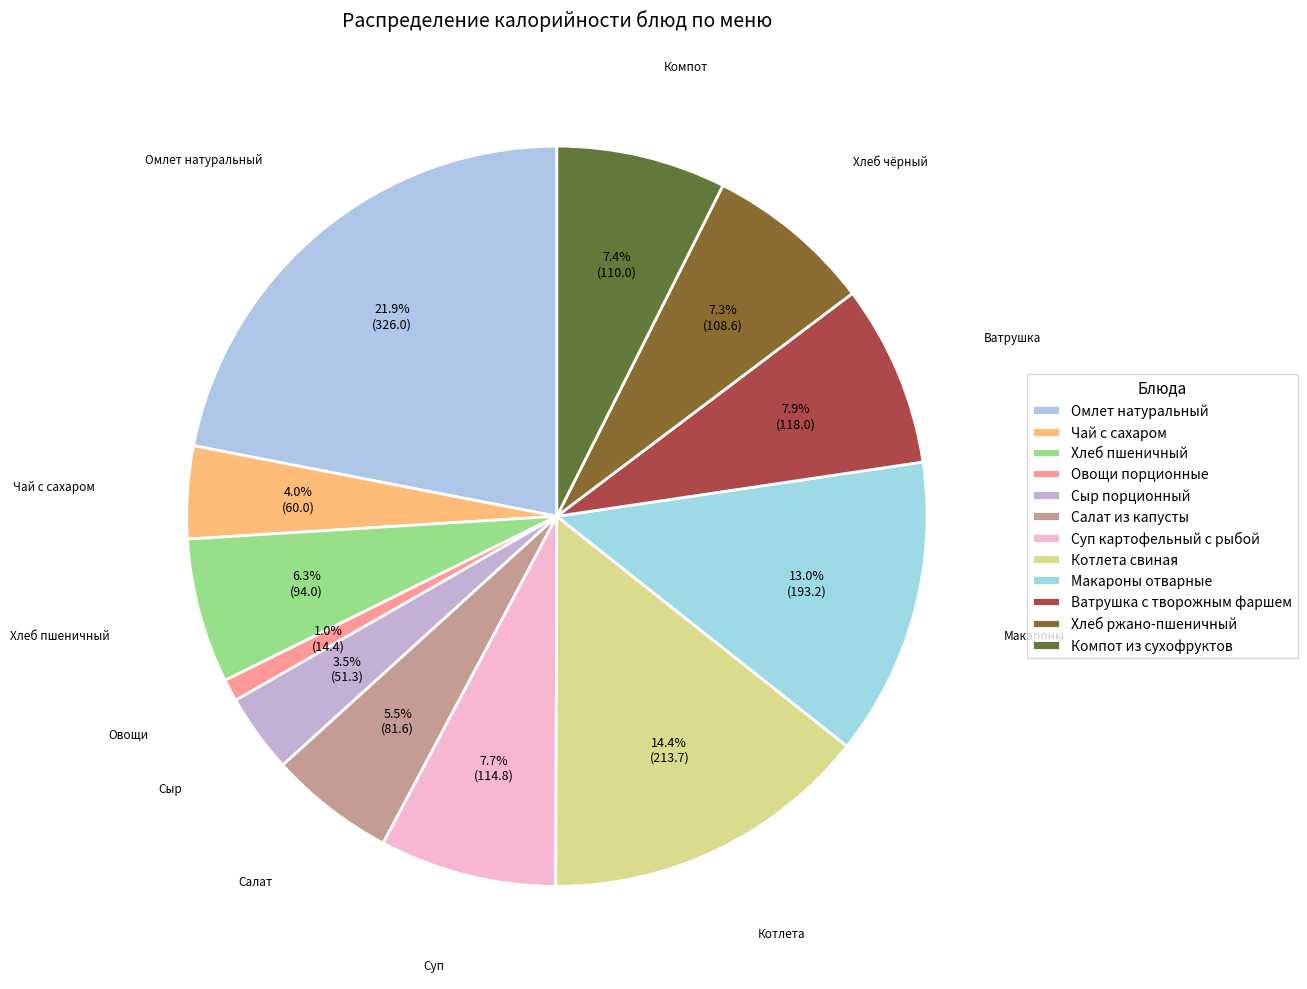

To the nearest percent, what is the combined percentage of Чай с сахаром and Овощи порционные?

5%